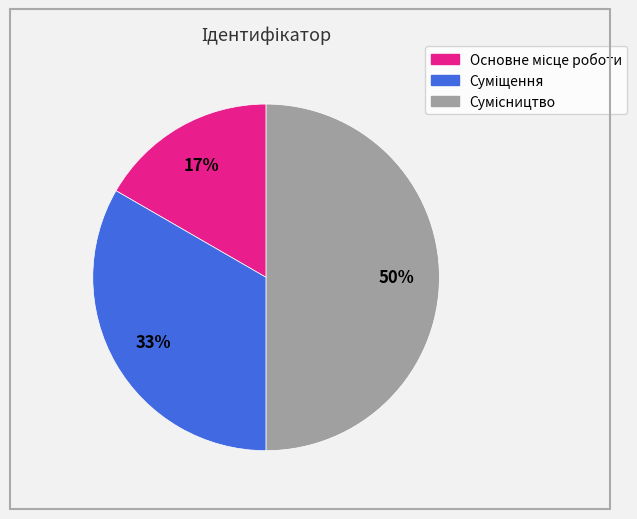

To the nearest percent, what is the average slice percentage?

33%